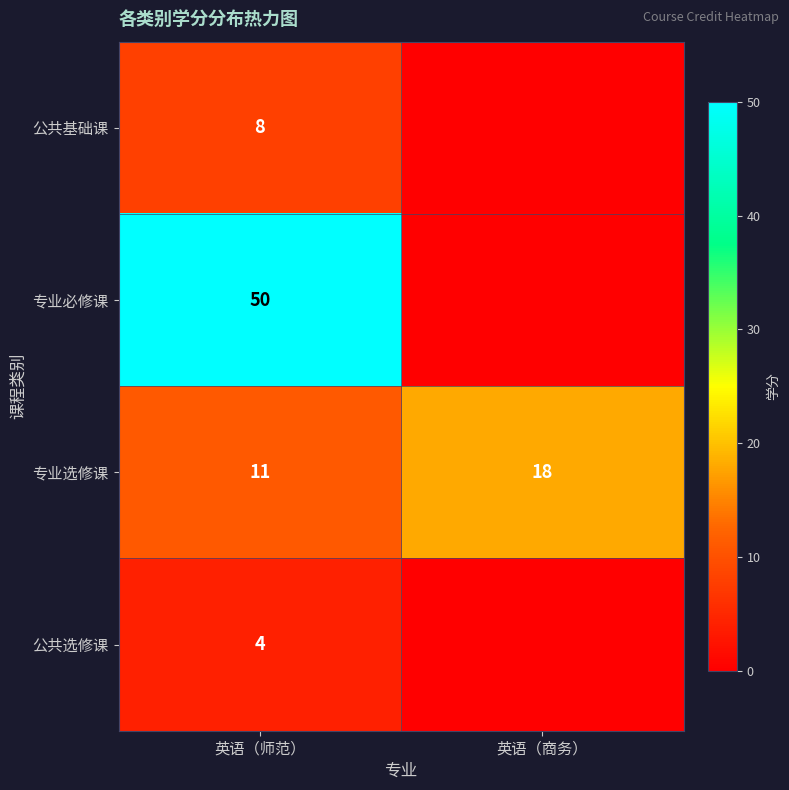

True or false: 公共基础课 has a value of 13 at 英语（师范）.

False